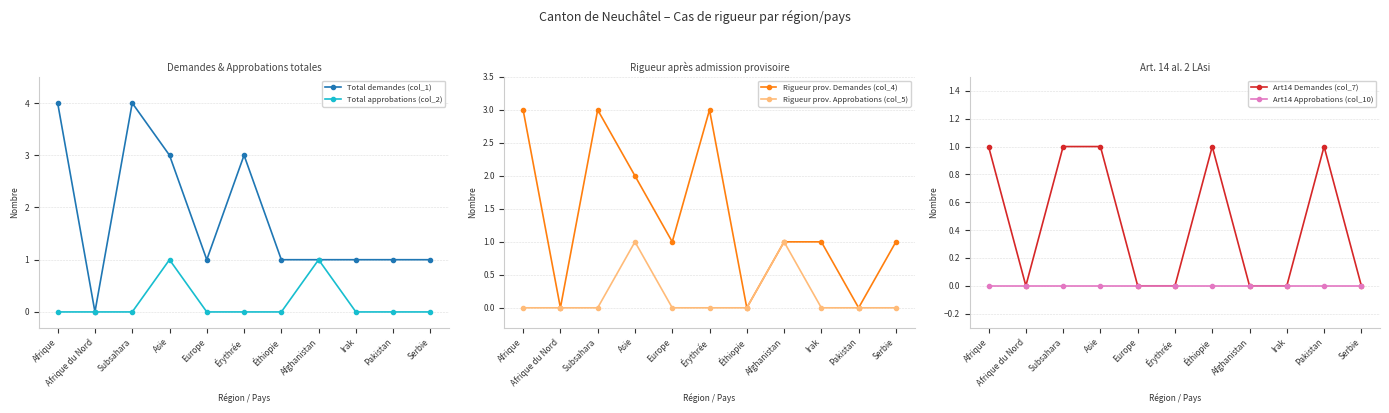

What is the label of the 10th point from the right?

Afrique du Nord